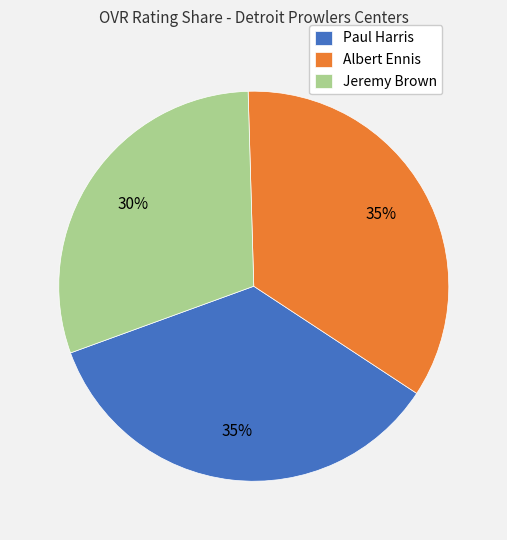

Which category has the smallest portion of the pie?

Jeremy Brown